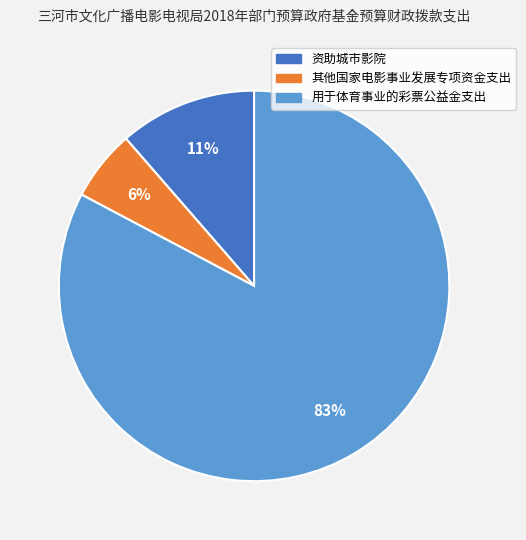

Count the number of slices in the pie.

3